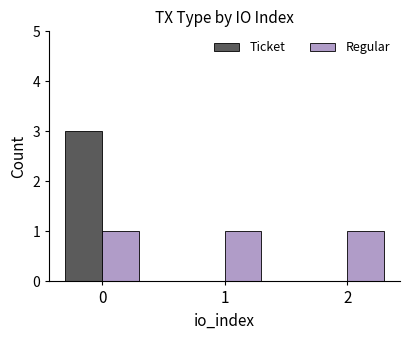

Which series changed the most between 0 and 2?

Ticket